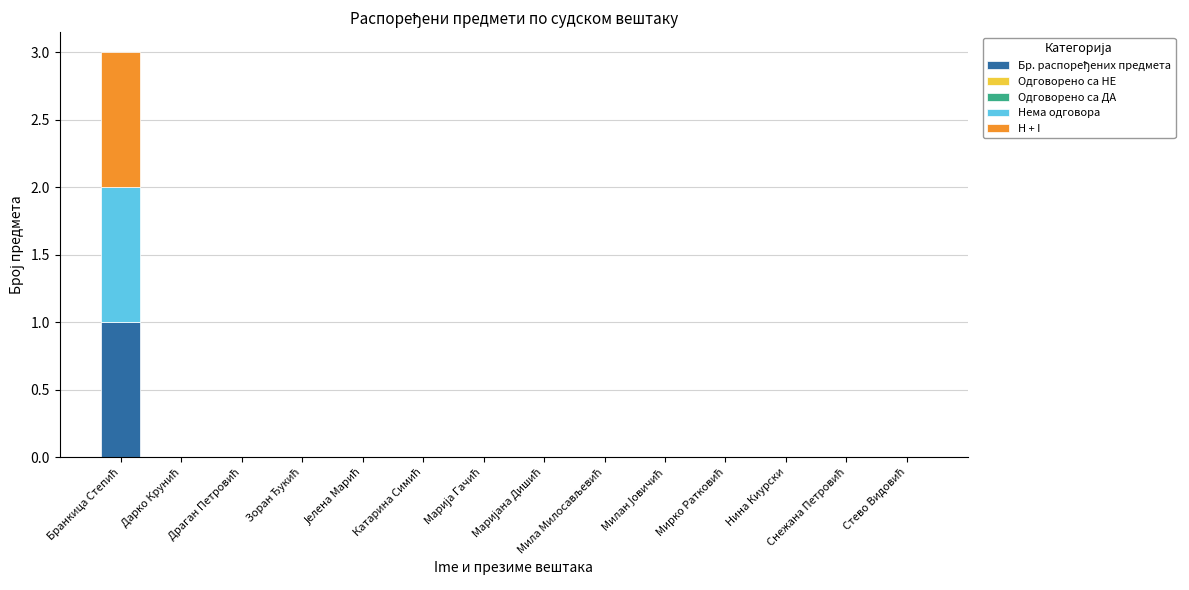

Count the number of categories in the chart.

14